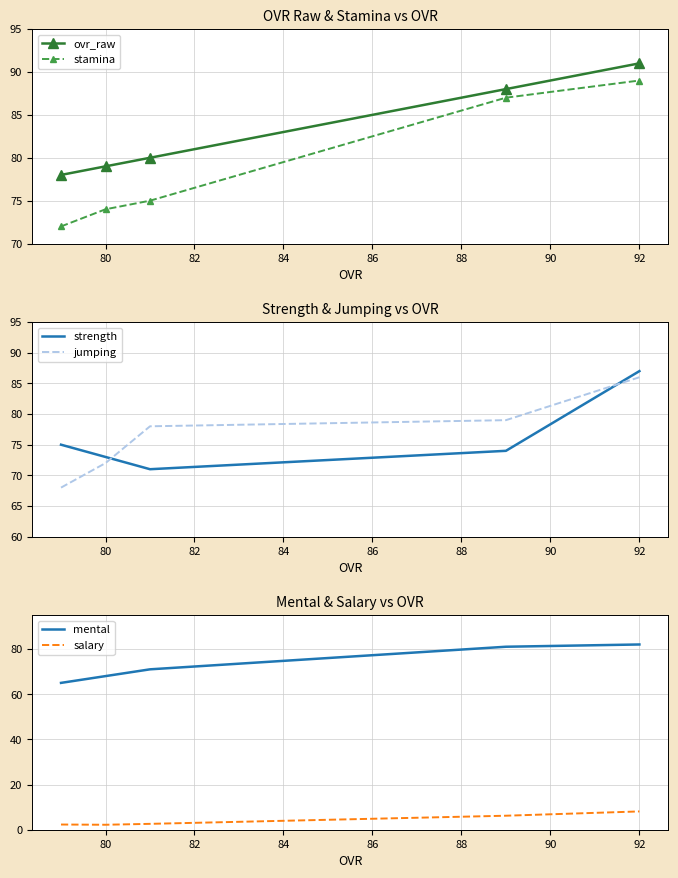

Which category has the highest value in the ovr_raw series?

92